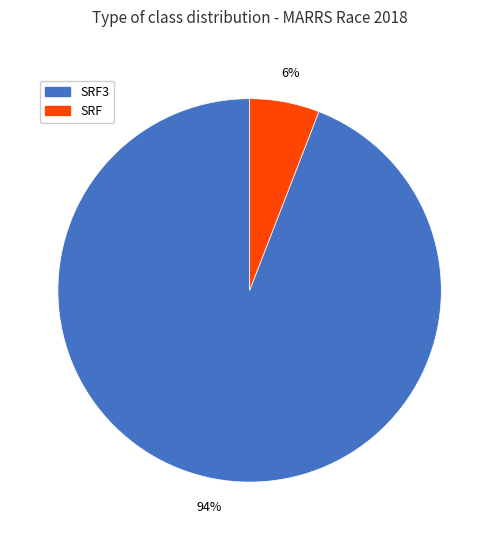

Is there a majority slice in this chart?

Yes